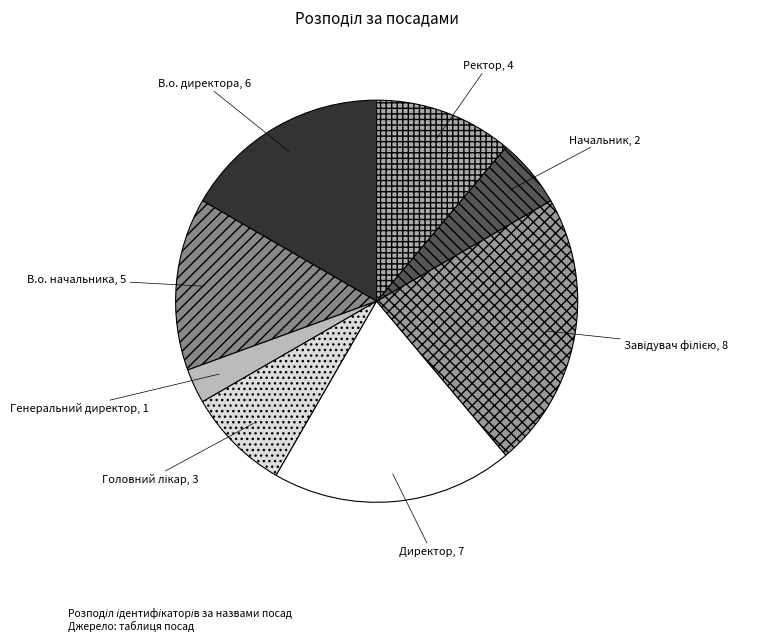

How many slices are in this pie chart?

8